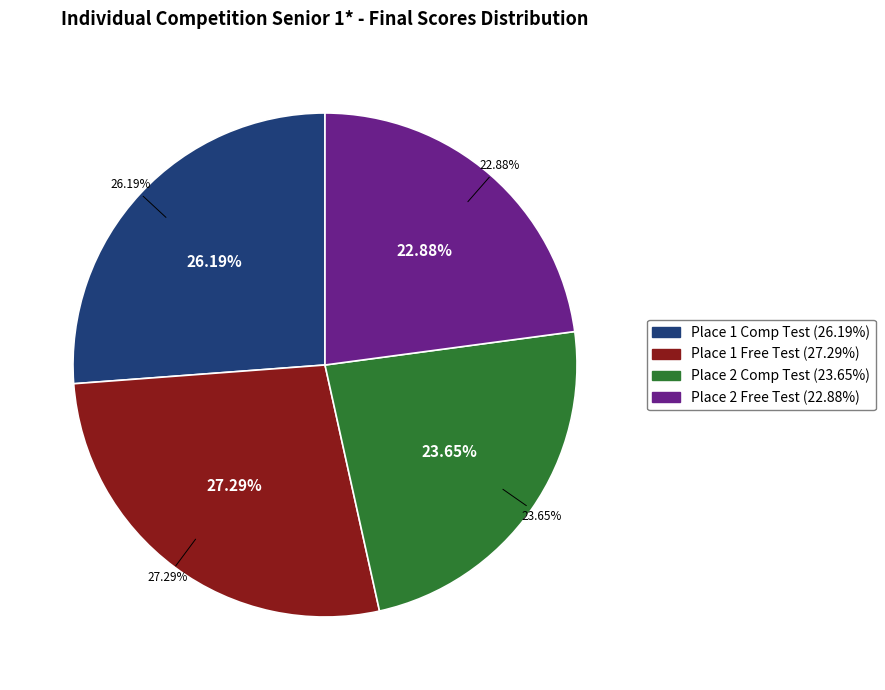

What percentage do Place 1 (Free Test) and Place 1 (Comp Test) together represent?

53.5%